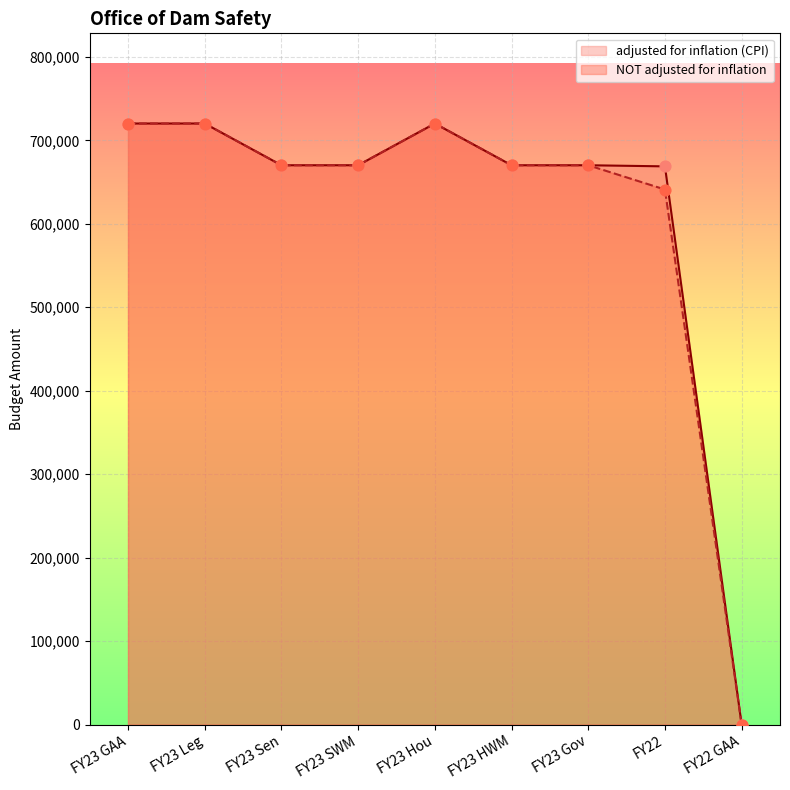

Which series reaches the maximum Y coordinate?

adjusted for inflation (CPI)